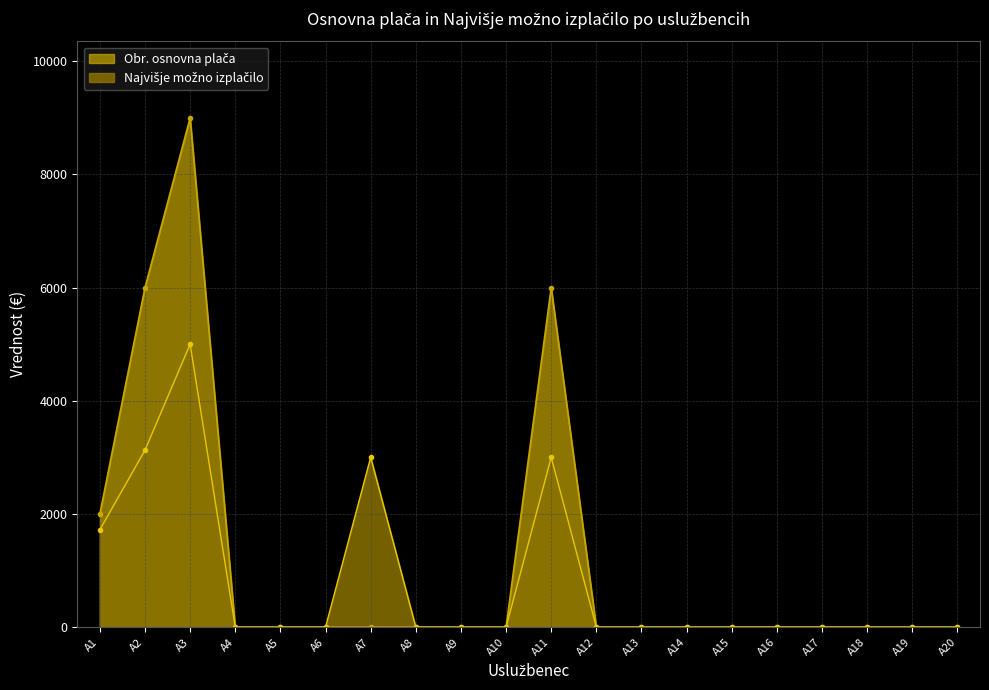

How many data points does each series have?

20